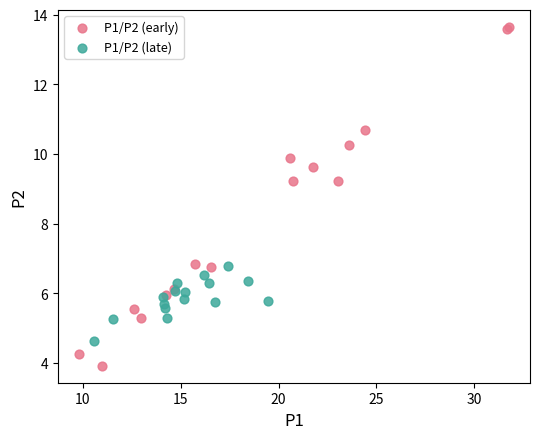

Which series contains the lowest Y value?

P1/P2 (early)